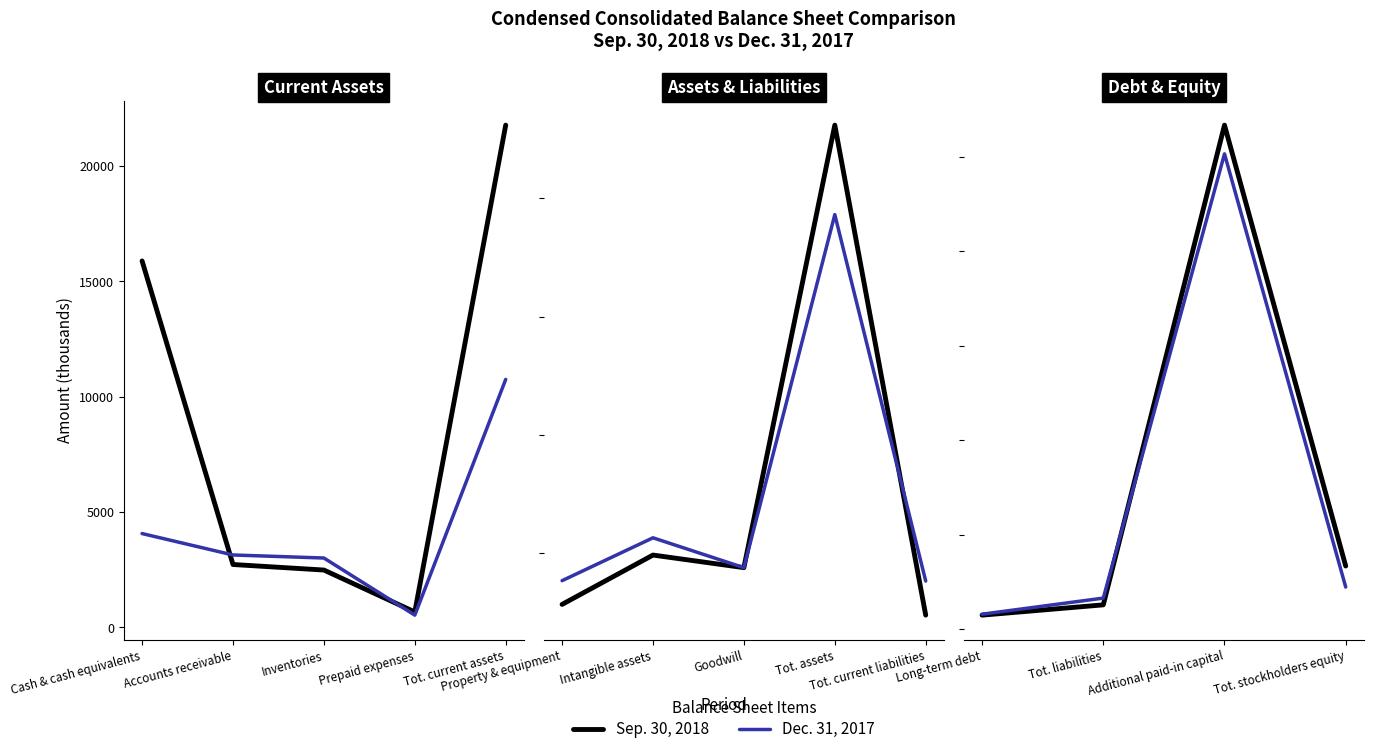

Does the chart display data point markers on the line(s)?

No